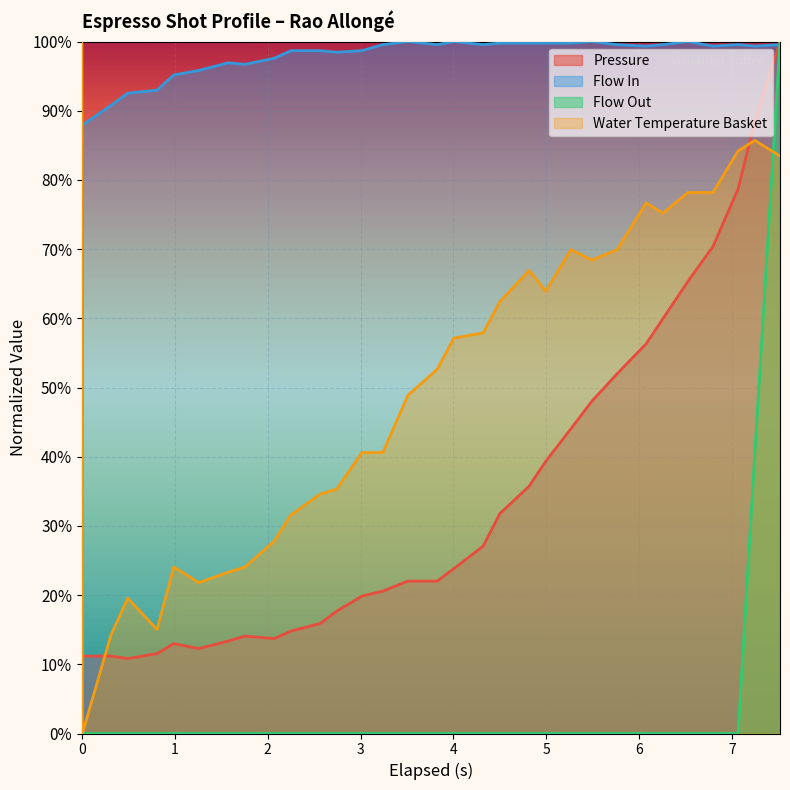

How many lines are shown in the chart?

4